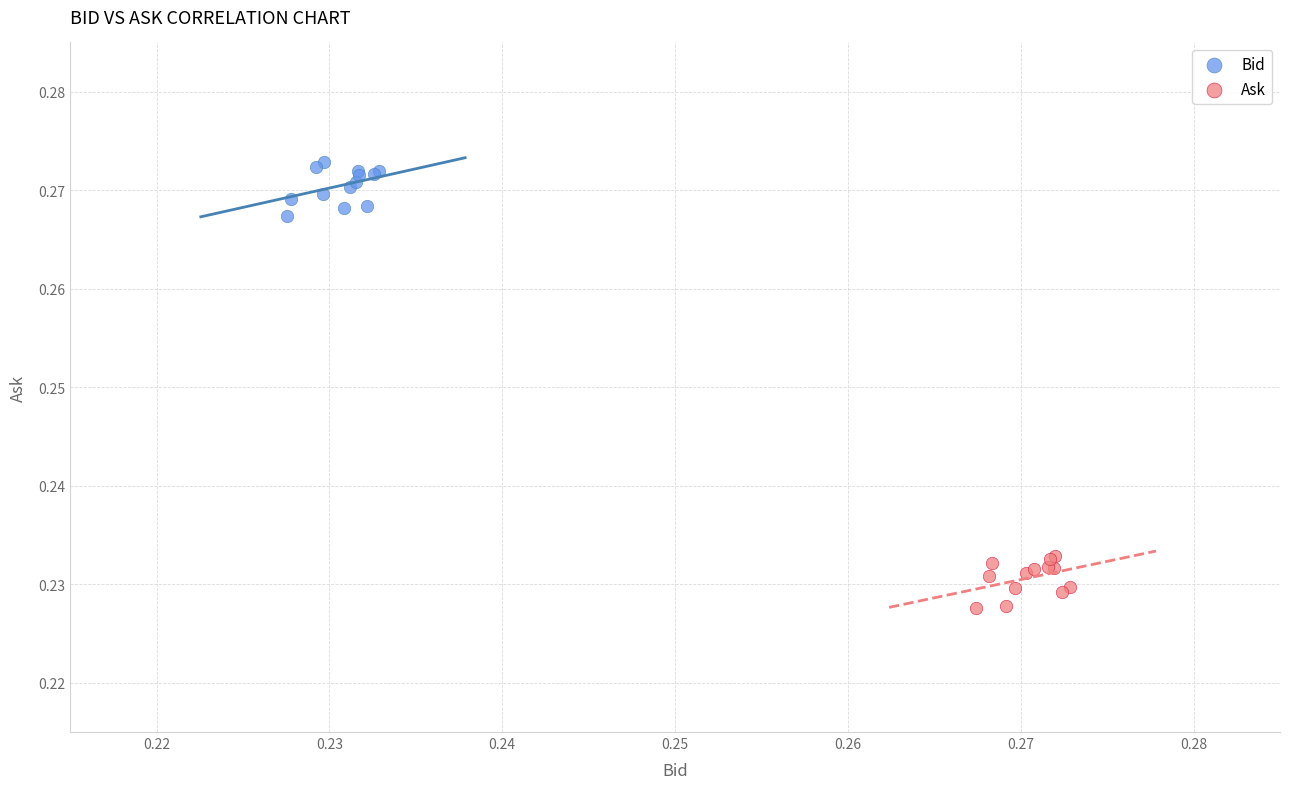

Which series reaches the maximum Y coordinate?

Bid